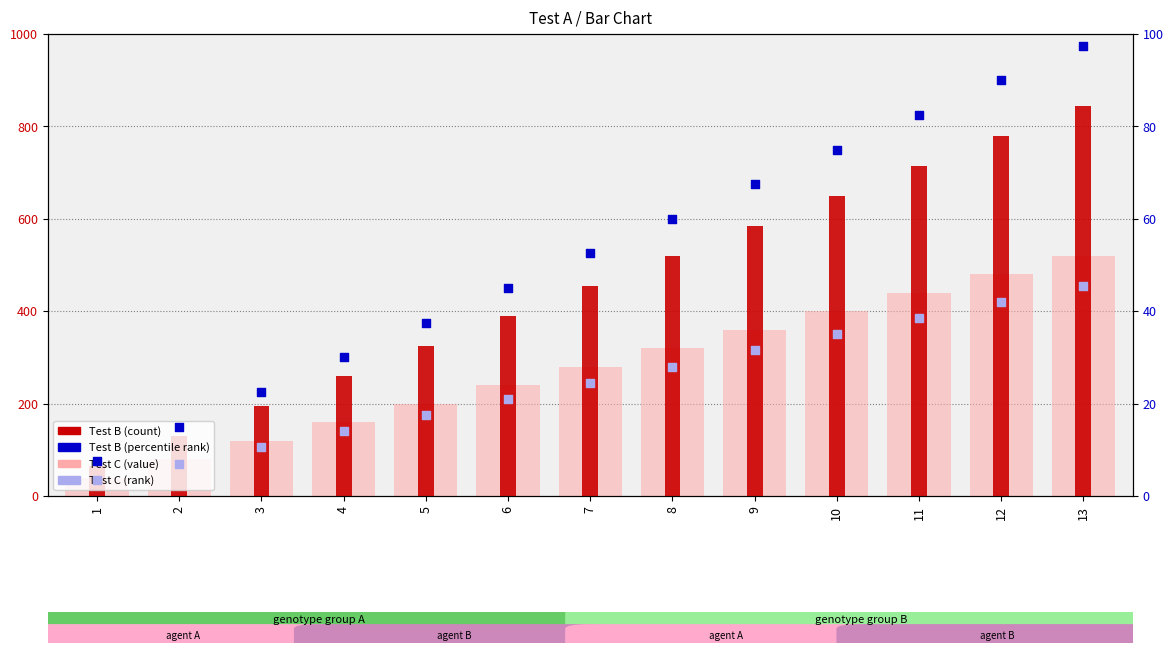

Is the value of Test B (percentile rank) at 4 greater than the value of Test B (count) at 12?

No